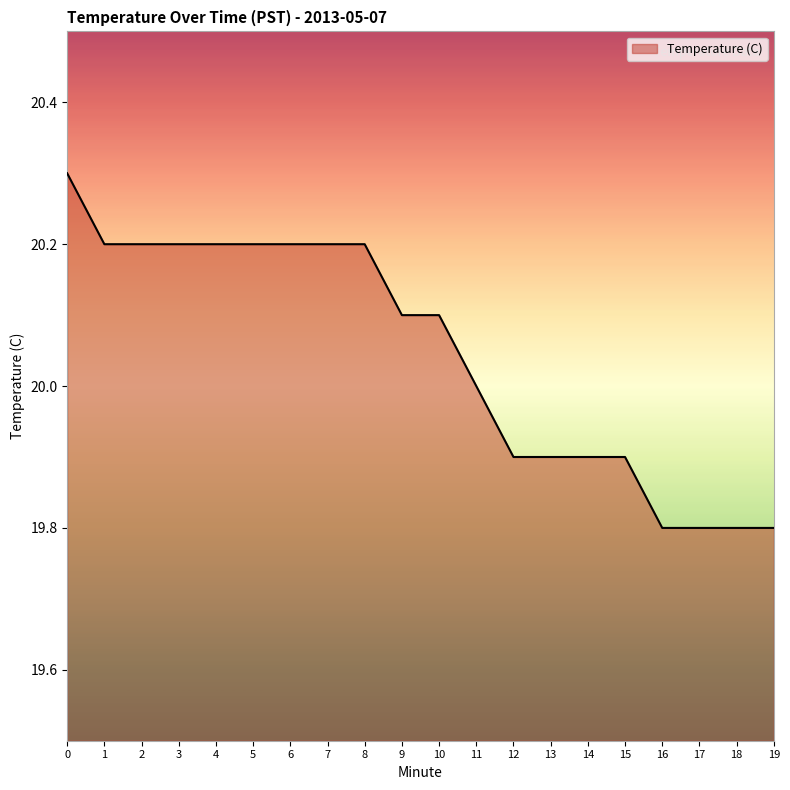

What is the smallest value displayed?

19.8